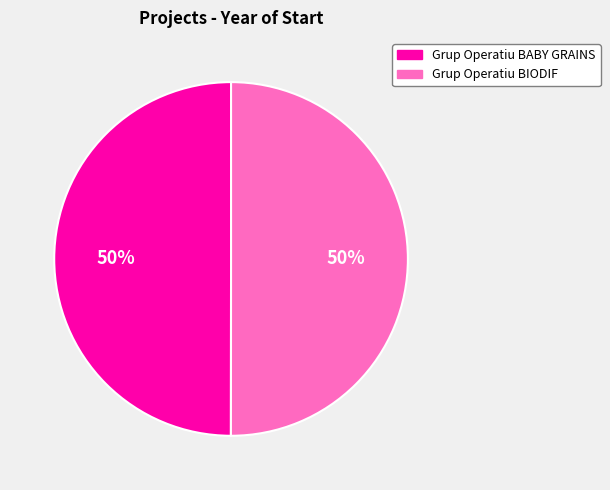

To the nearest percent, what is the average slice percentage?

50%